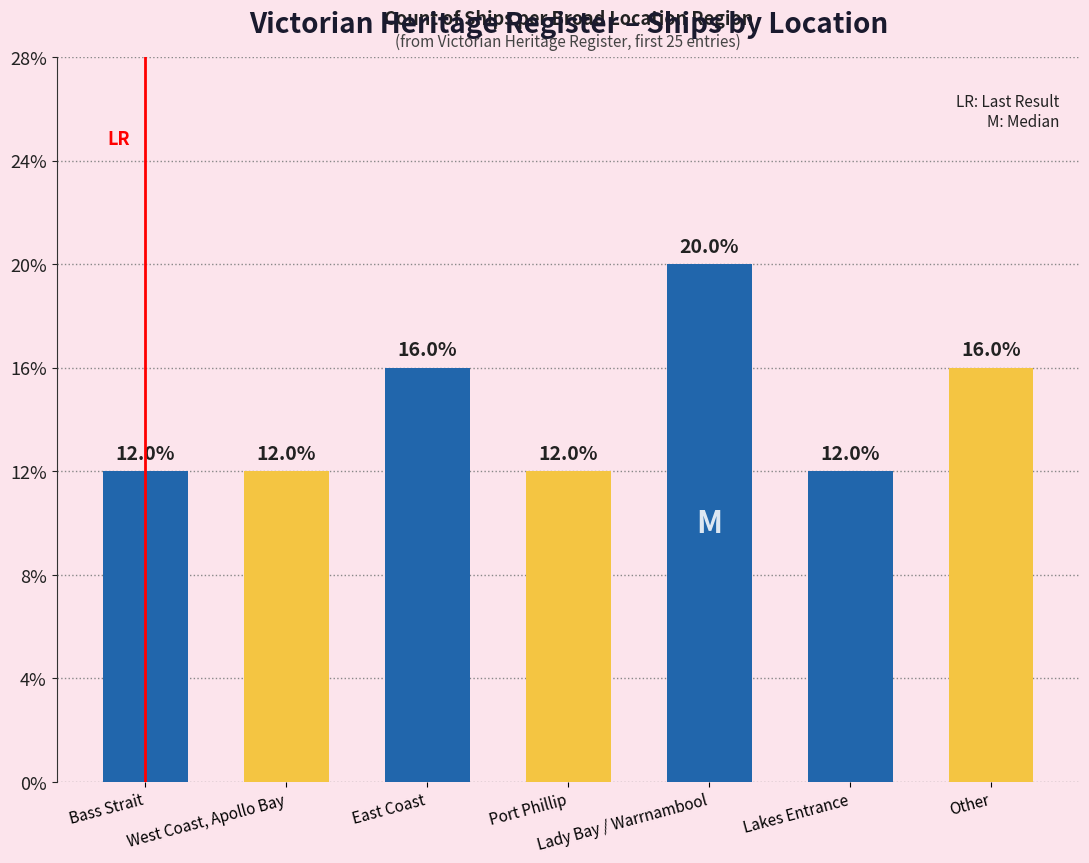

Is it true that the value at Lakes Entrance is 3?

True